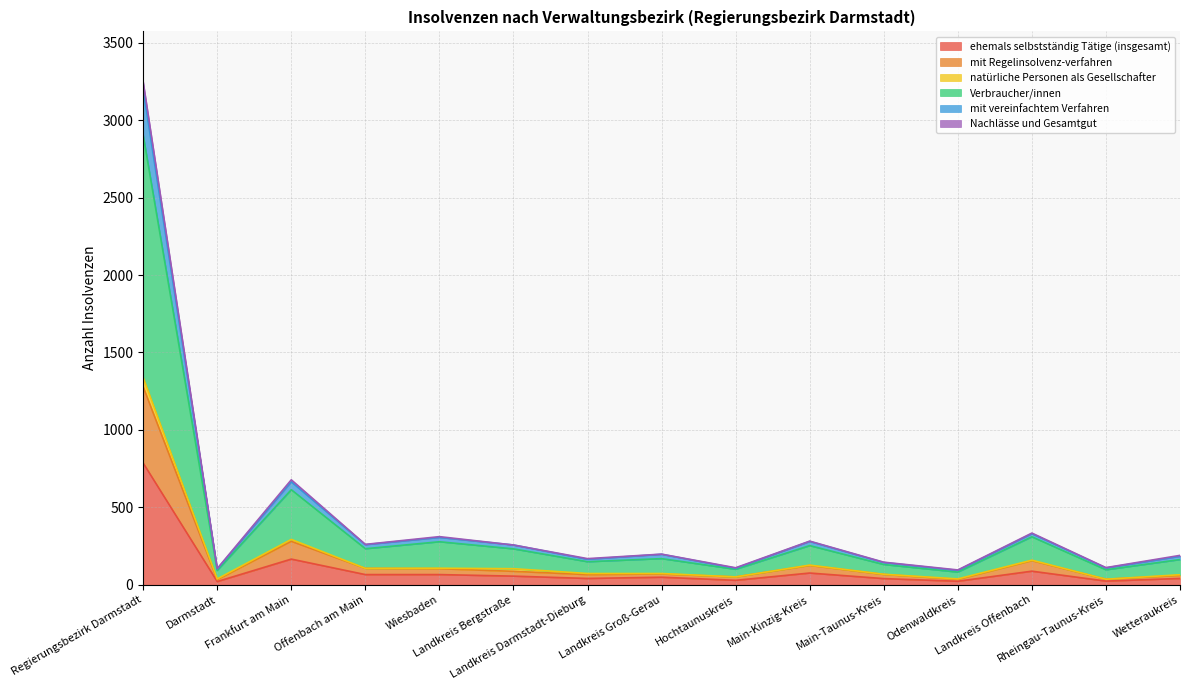

What is the highest value of the ehemals selbstständig Tätige (insgesamt) series?

786